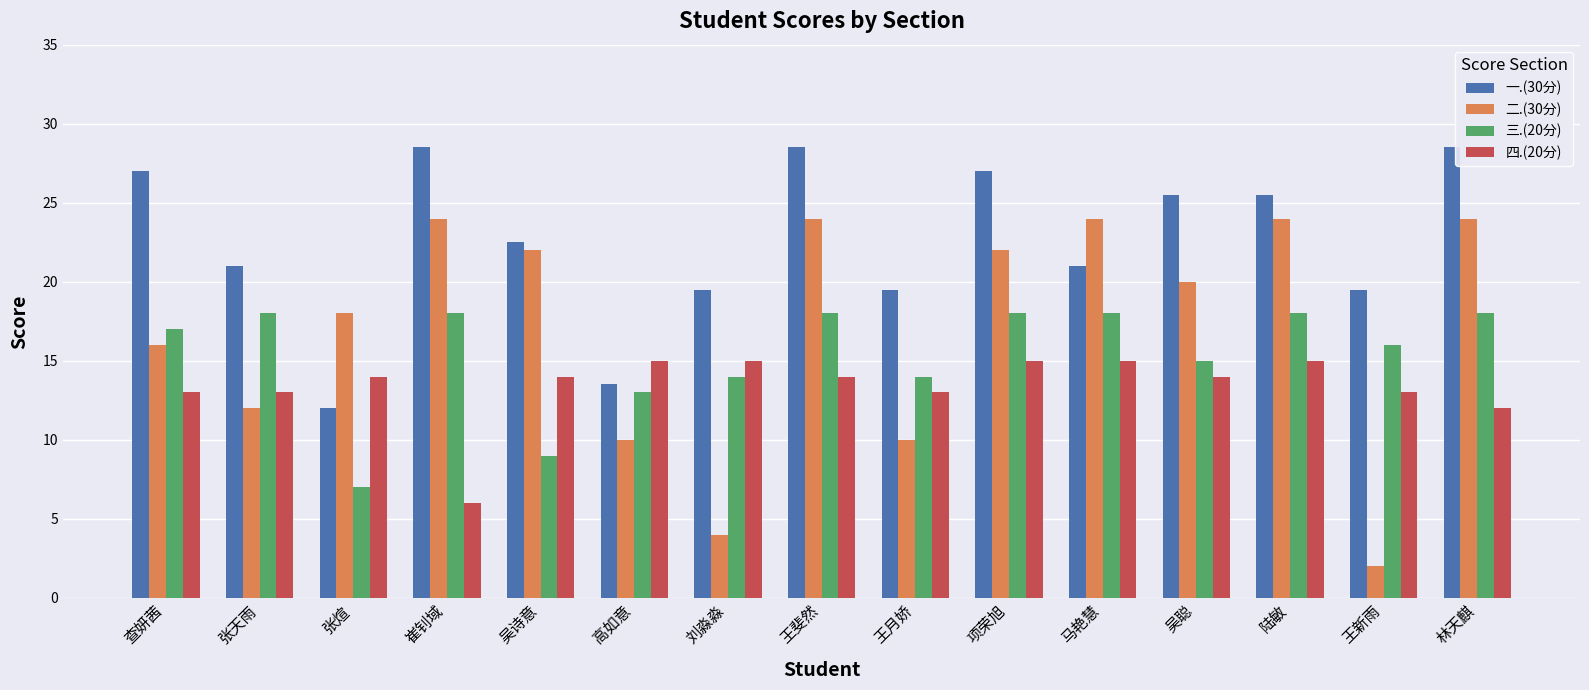

Which series has the largest total across all categories?

一.(30分)